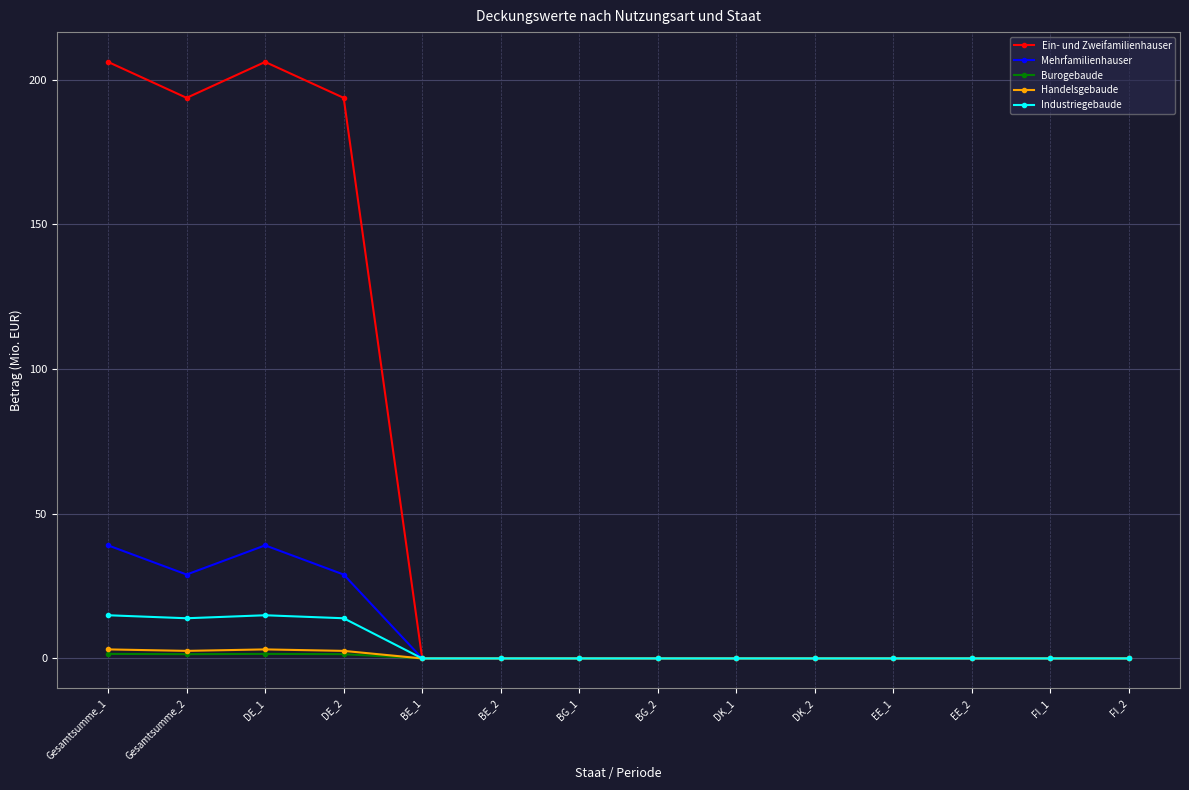

Which series has the largest range (max minus min)?

Ein- und Zweifamilienhauser